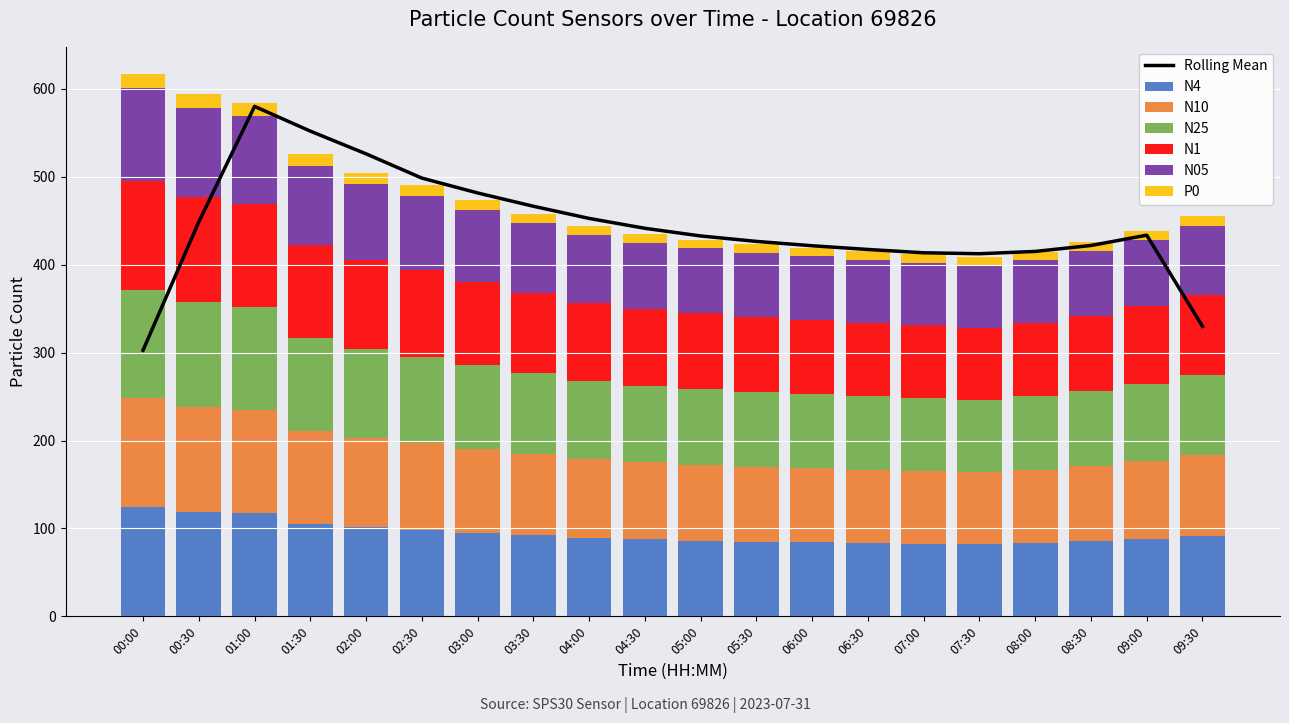

Which series has the largest range (max minus min)?

N4